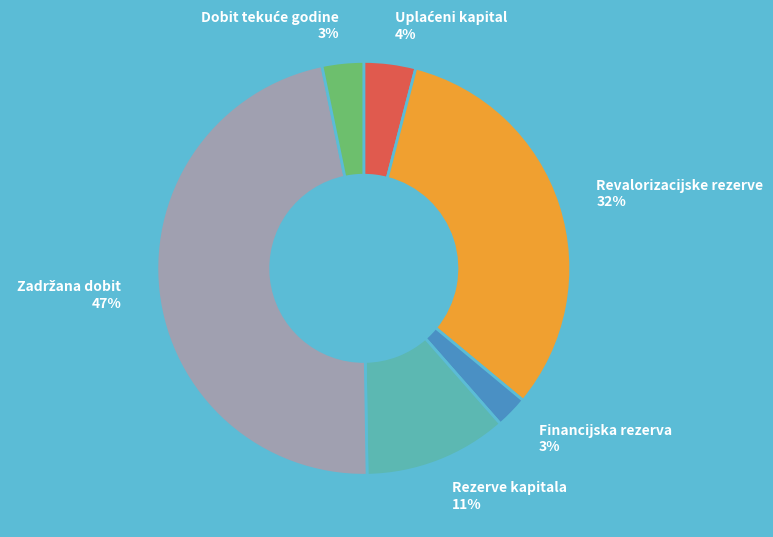

Do Rezerve kapitala 11% and Revalorizacijske rezerve 32% together represent more than half of the pie?

No